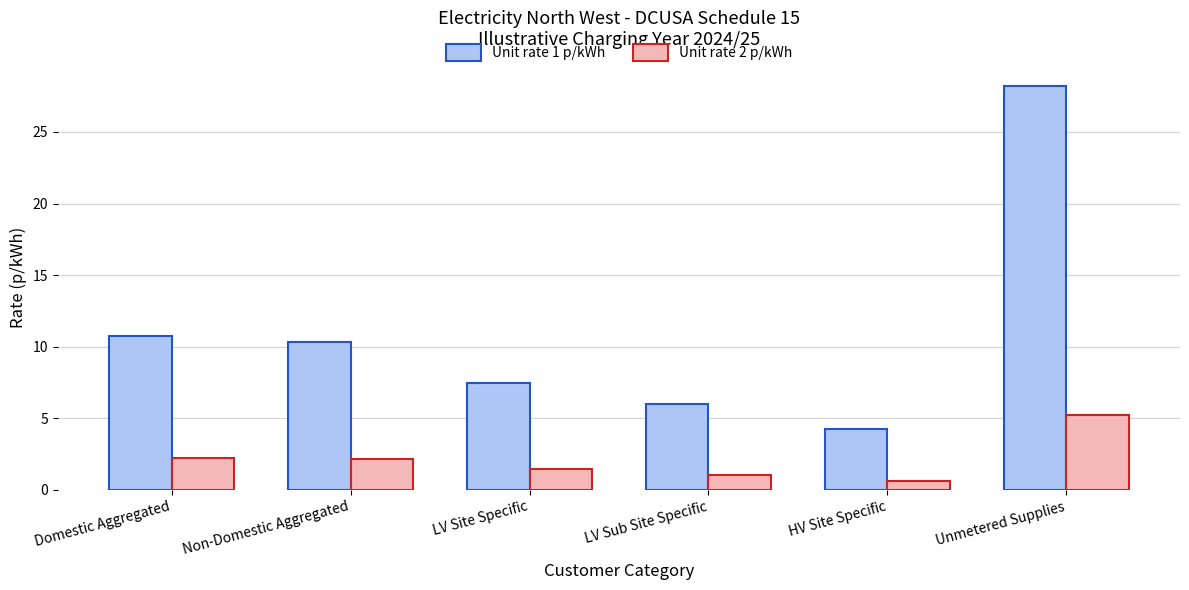

What is the sum of the Unit rate 1 p/kWh values at Domestic Aggregated and LV Site Specific?

18.2